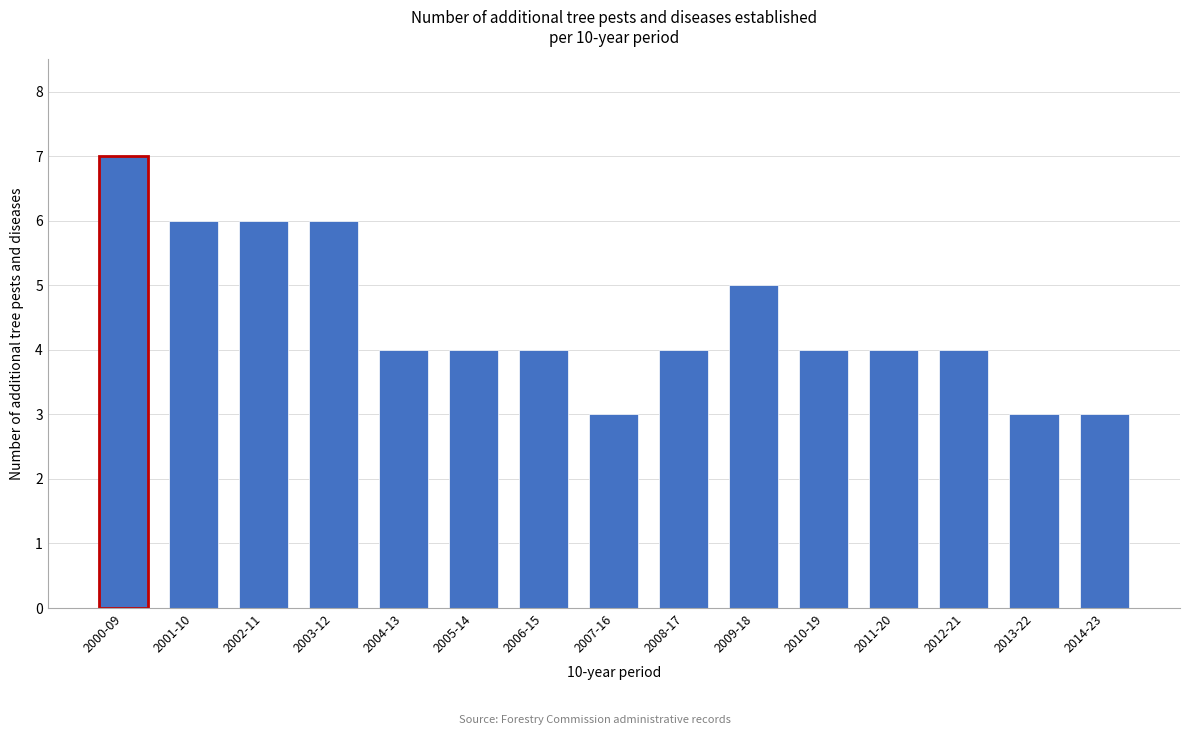

Reading left to right, extract all data points from this chart.

2000-09=7	2001-10=6	2002-11=6	2003-12=6	2004-13=4	2005-14=4	2006-15=4	2007-16=3	2008-17=4	2009-18=5	2010-19=4	2011-20=4	2012-21=4	2013-22=3	2014-23=3